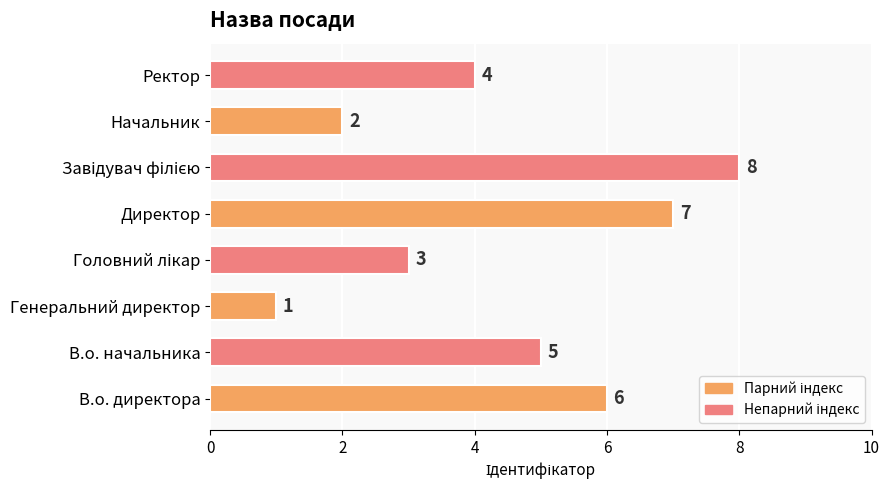

What is the difference between the maximum and minimum values?

7